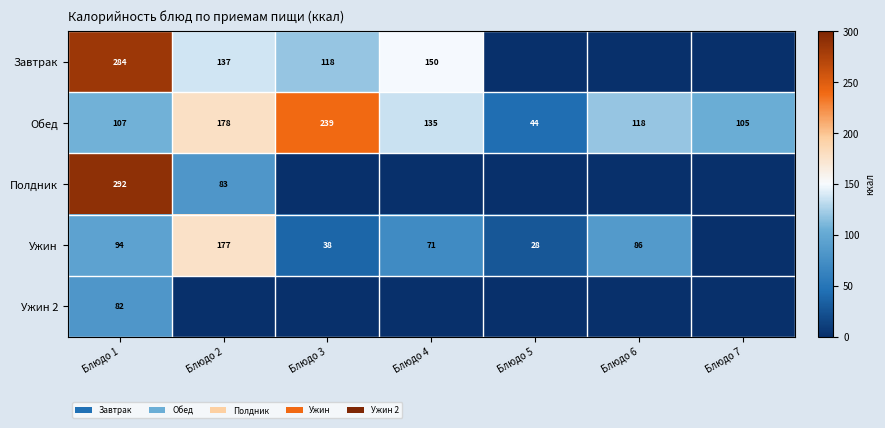

What is the sum of all Обед values?

926